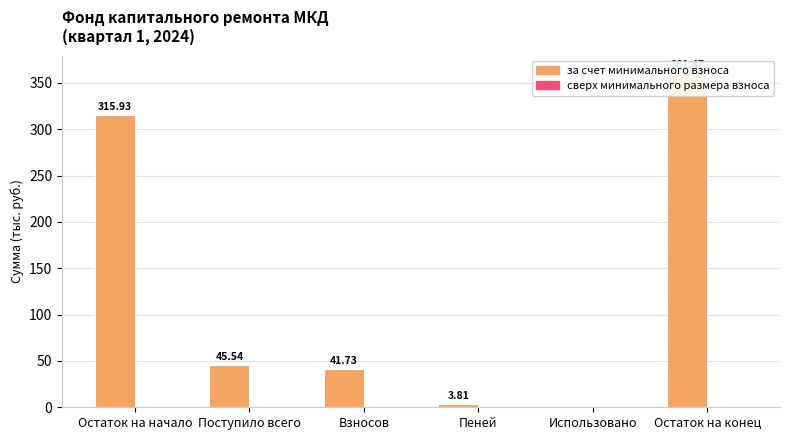

What is the label of the 5th bar from the right?

Поступило всего